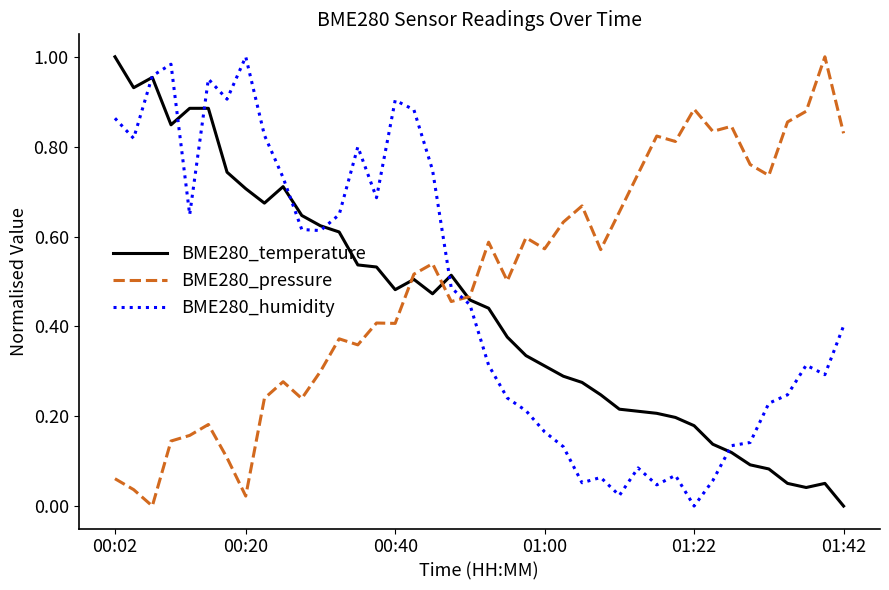

True or false: BME280_pressure and BME280_humidity cross at least once.

True